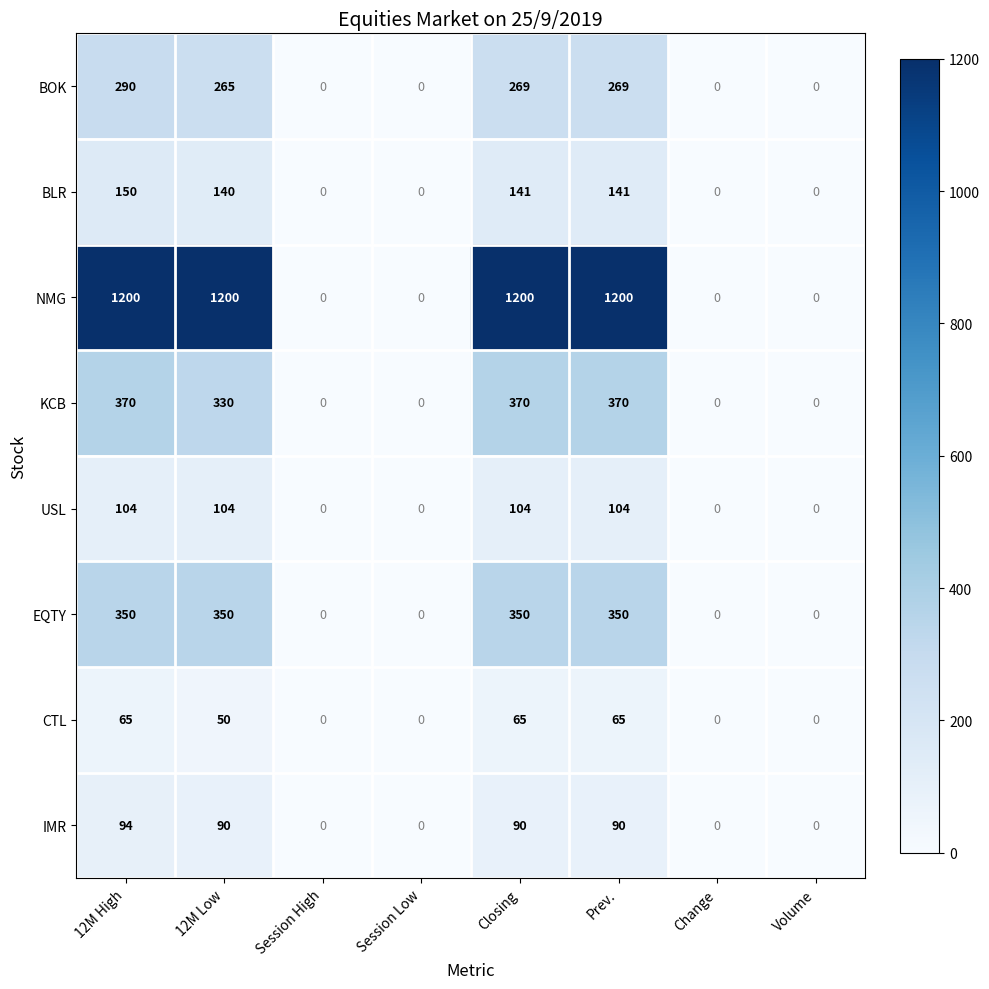

Is it true that IMR equals 42 at Change?

False